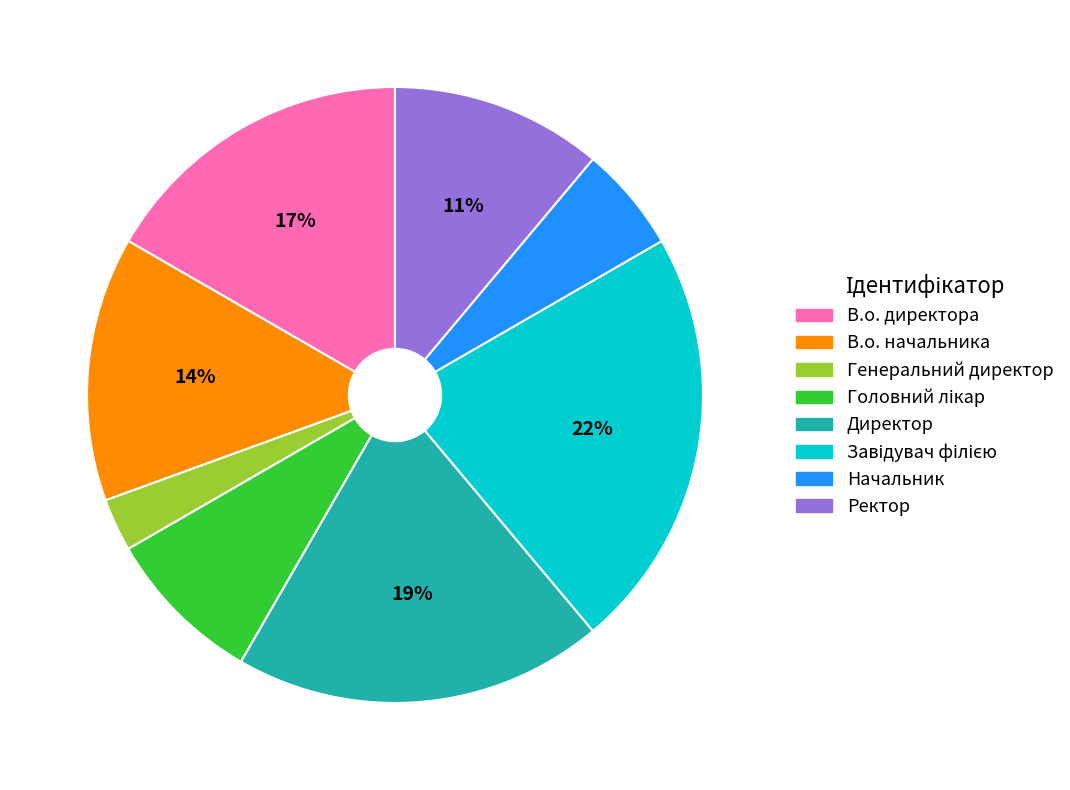

Does Начальник represent more than half of the total?

No